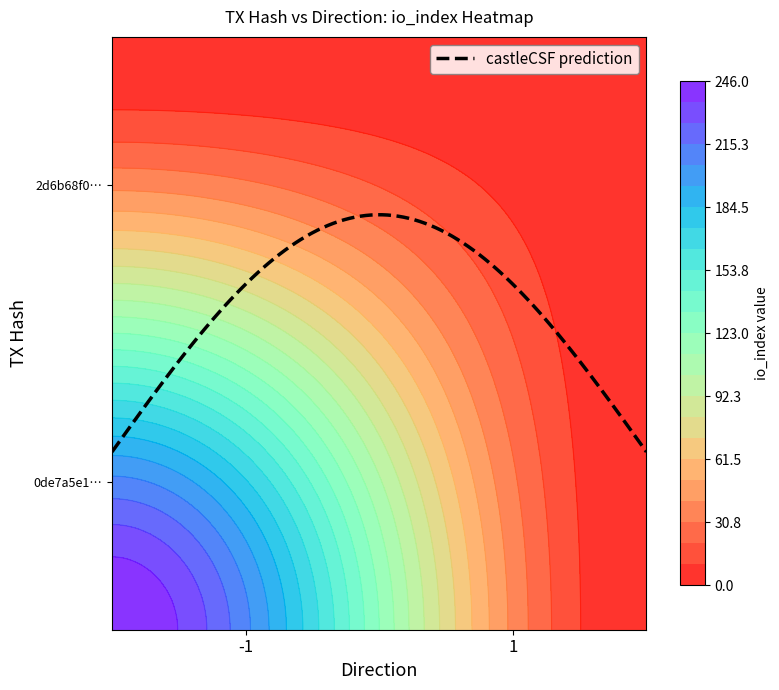

Count the 0de7a5e1ded4cb8dd5b11461ac759bf82345493 values in the range 1 to 2.

2